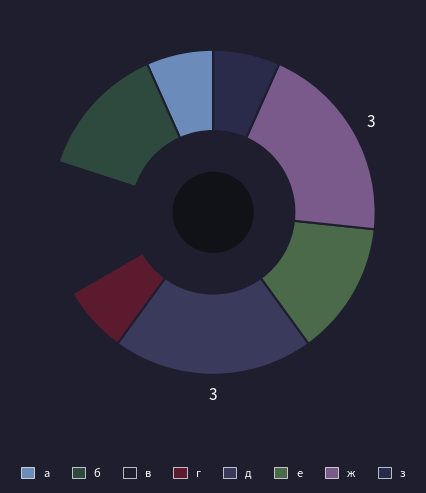

How many segments does this pie chart have?

8